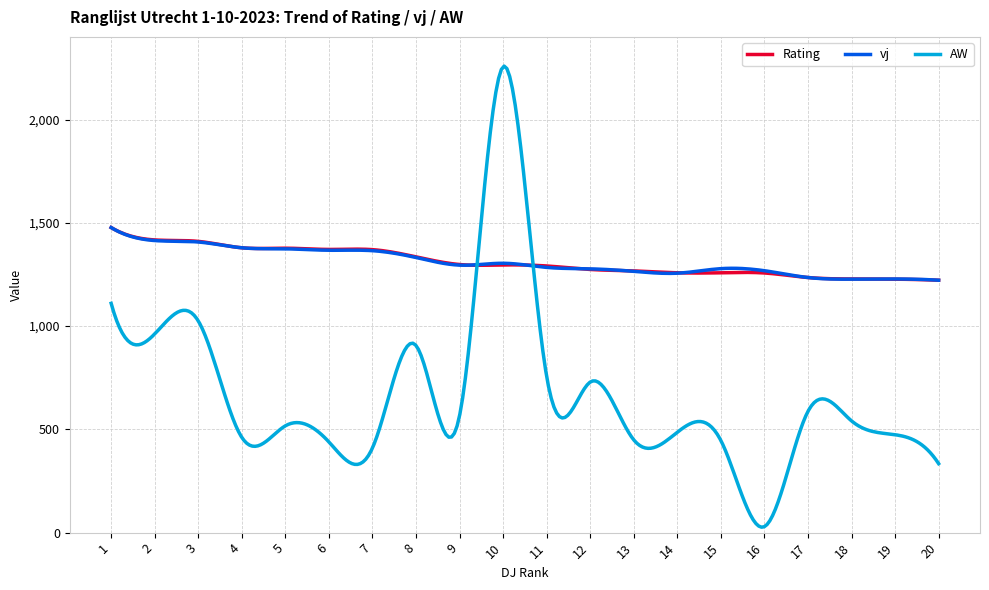

Which series ends up on top after the final intersection of AW and Rating?

Rating